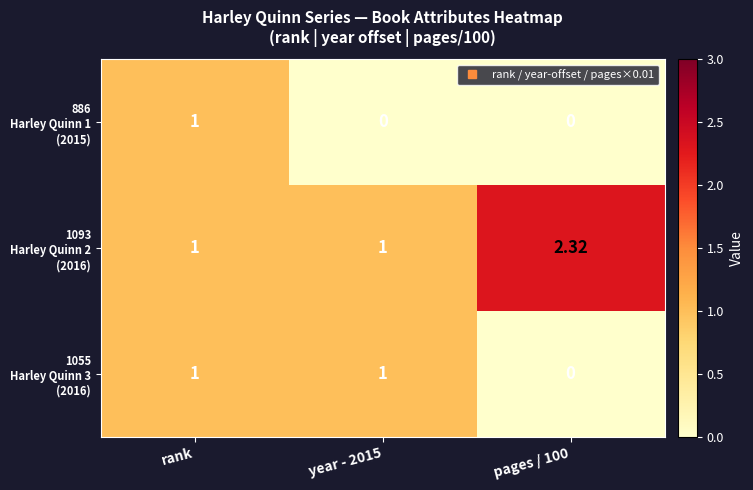

At which category is the sum across all series the highest?

rank